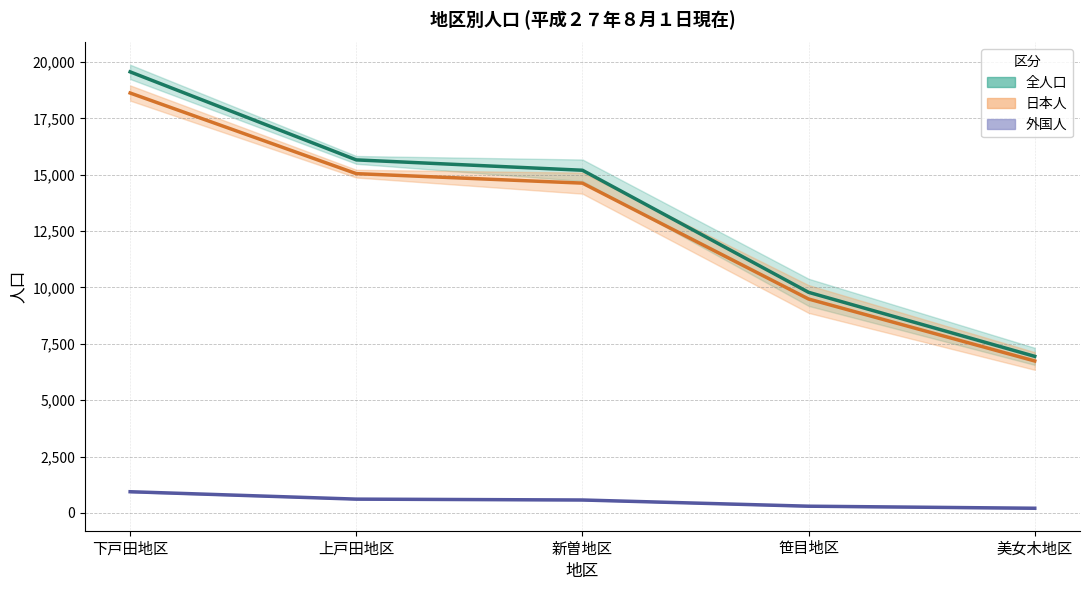

What is the label of the 2nd point from the left?

上戸田地区